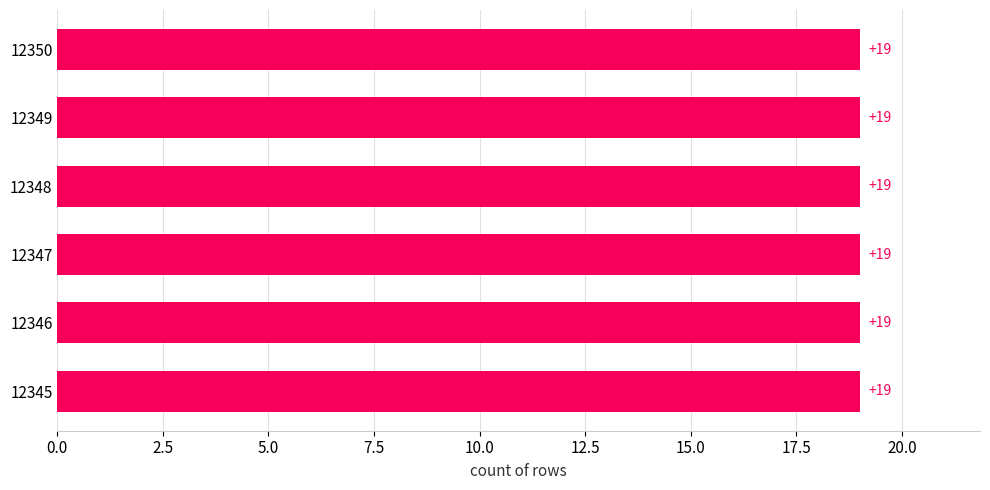

Which has a higher value, 12347 or 12346?

12347